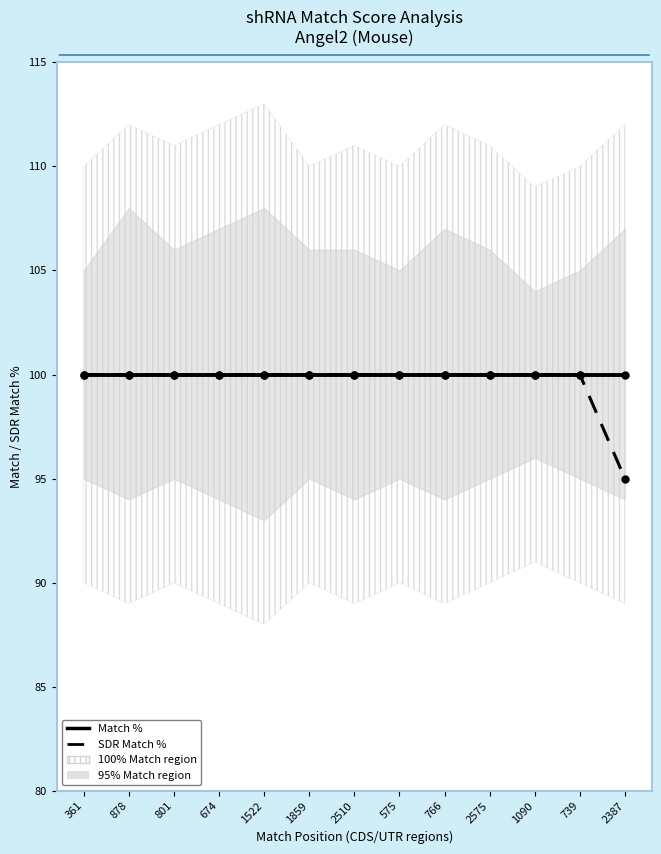

Reading left to right, extract all data points from this chart.

Match %: 361=100	878=100	801=100	674=100	1522=100	1859=100	2510=100	575=100	766=100	2575=100	1090=100	739=100	2387=100
SDR Match %: 361=100	878=100	801=100	674=100	1522=100	1859=100	2510=100	575=100	766=100	2575=100	1090=100	739=100	2387=95